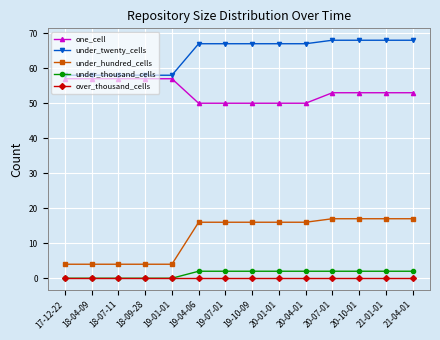

How many series are shown in this chart?

5